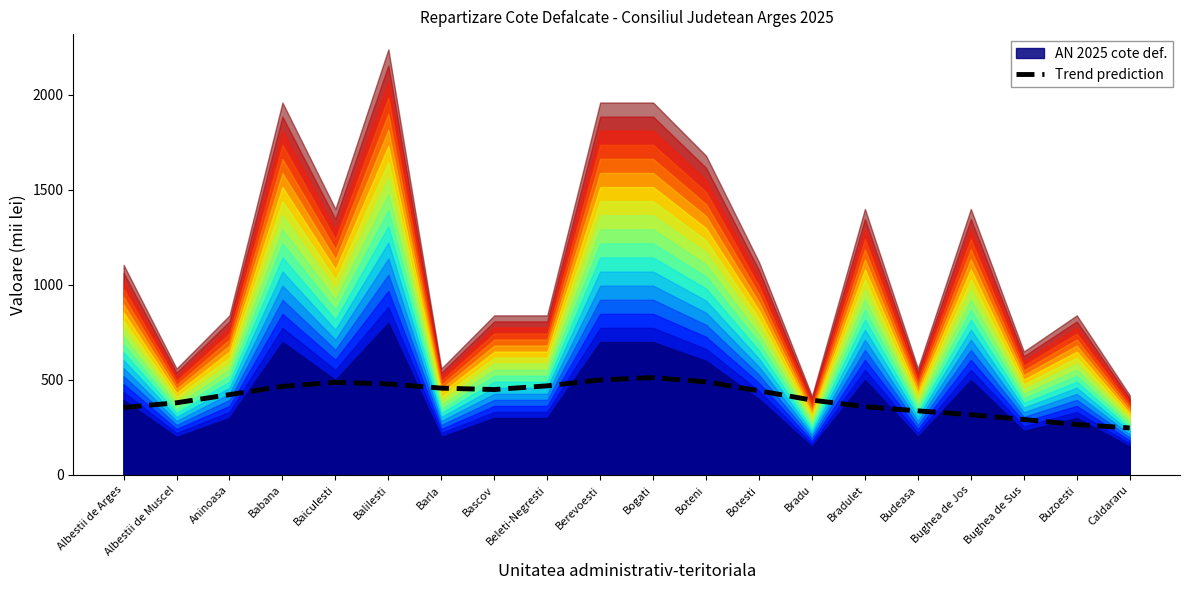

What is the difference between the second highest and minimum values?

252.5